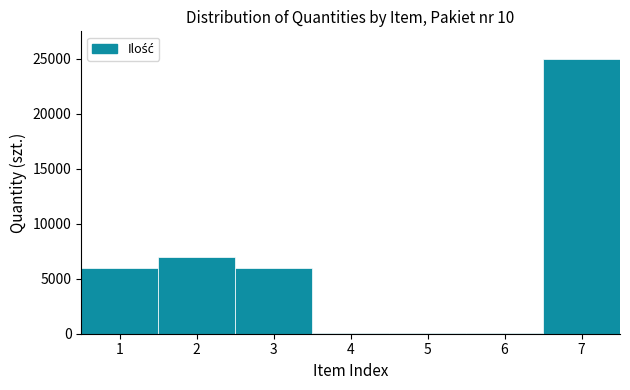

Reading left to right, what are all the values shown in this chart?

1=6000	2=7000	3=6000	4=100	5=100	6=100	7=25000